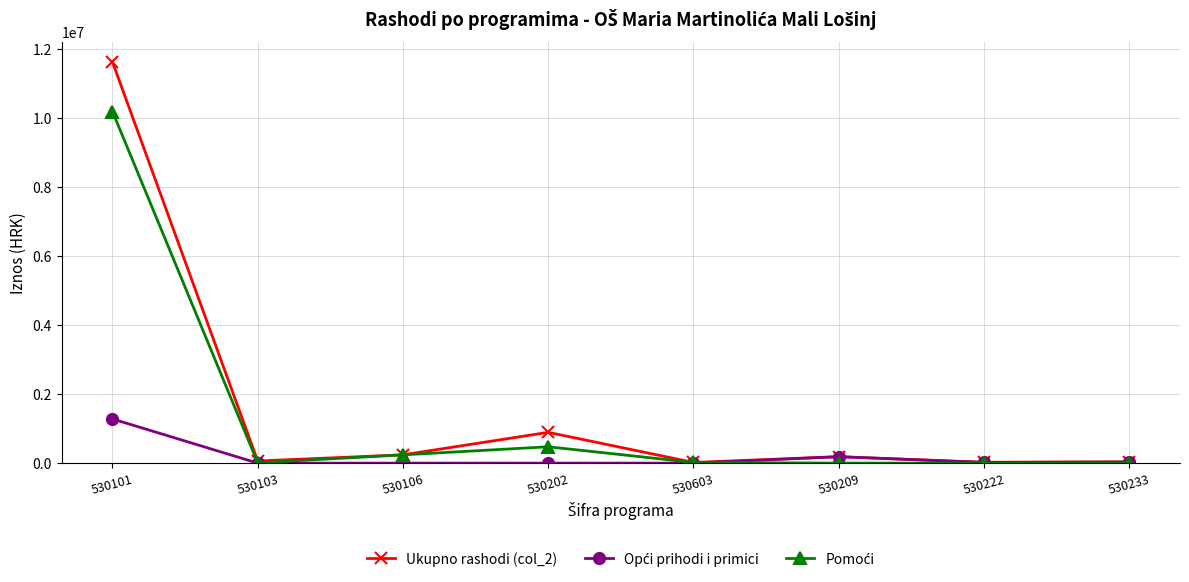

True or false: Ukupno rashodi (col_2) has more than 1 points higher than both neighbors.

True